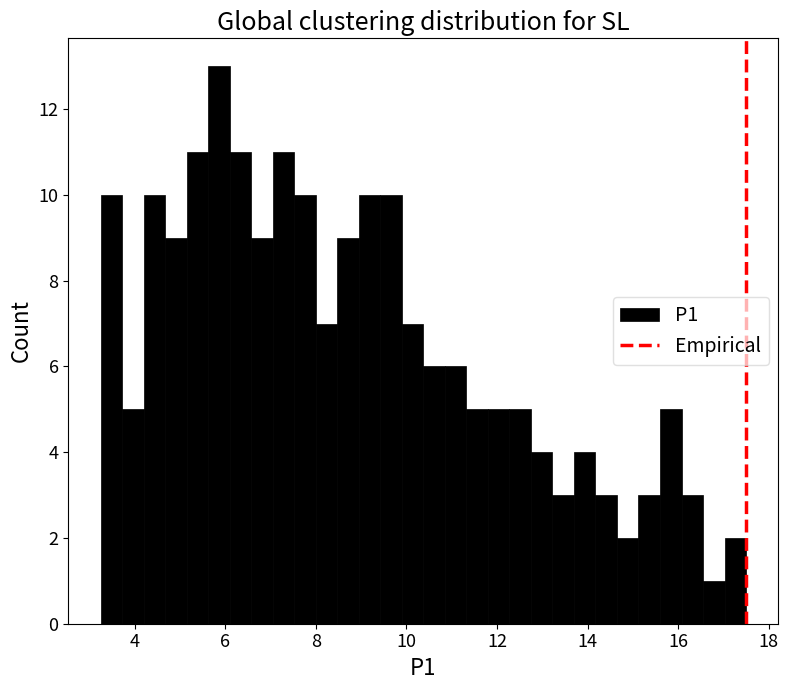

Read against the x-axis, roughly where is the centre of the tallest bar?

5.8